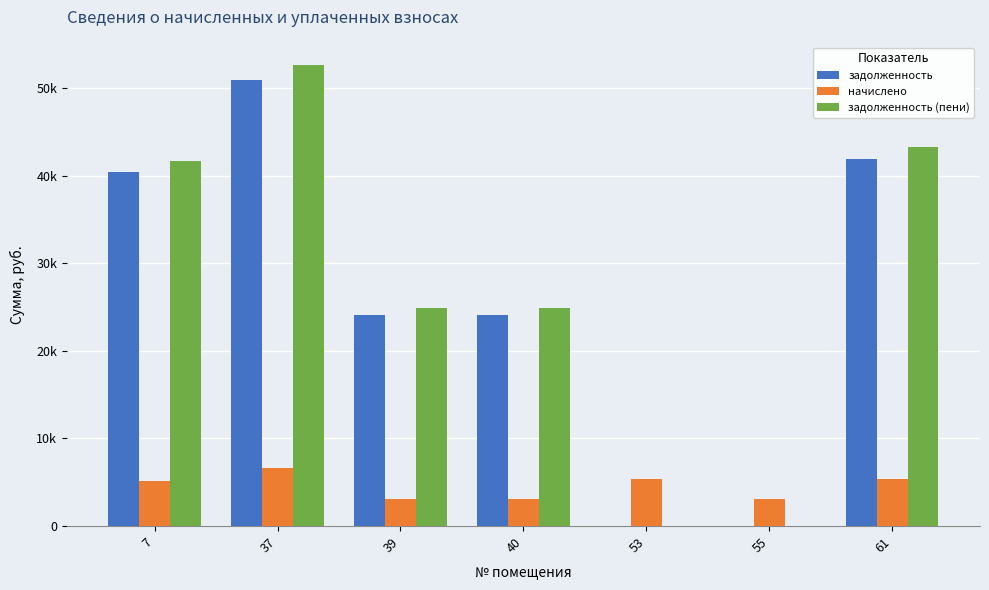

Rank the series at 39 from highest to lowest value.

задолженность (пени), задолженность, начислено